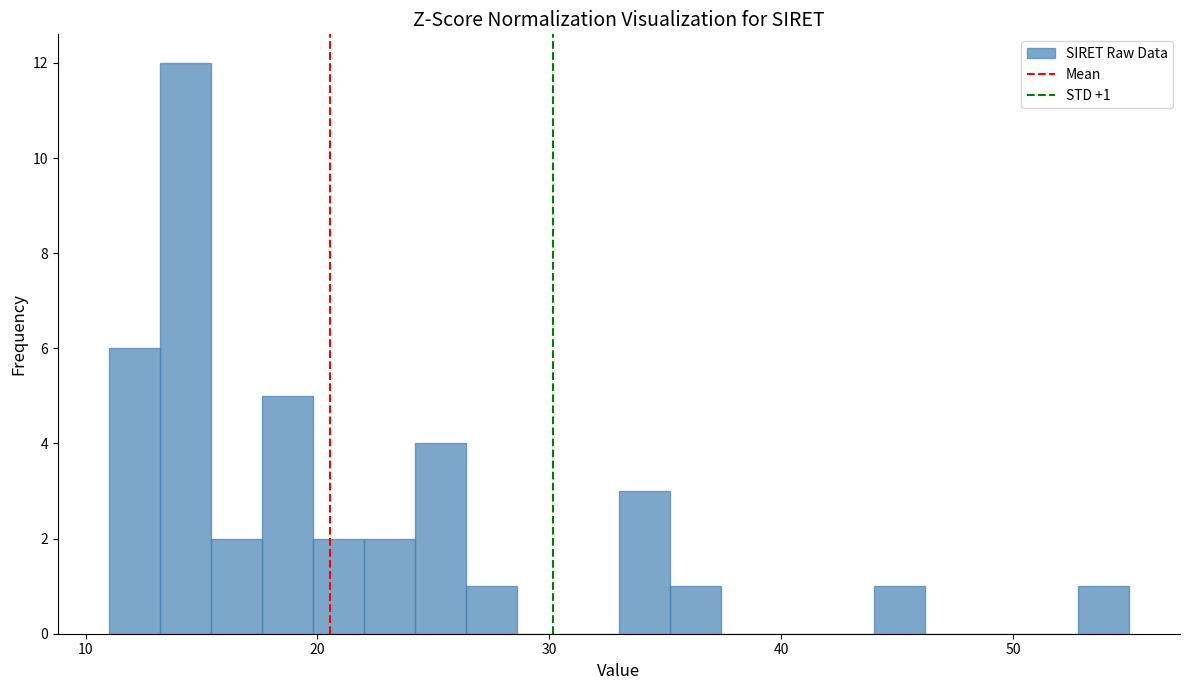

Around what value on the x-axis is the tallest bar? Give the approximate position of its centre, as read against the axis.

14